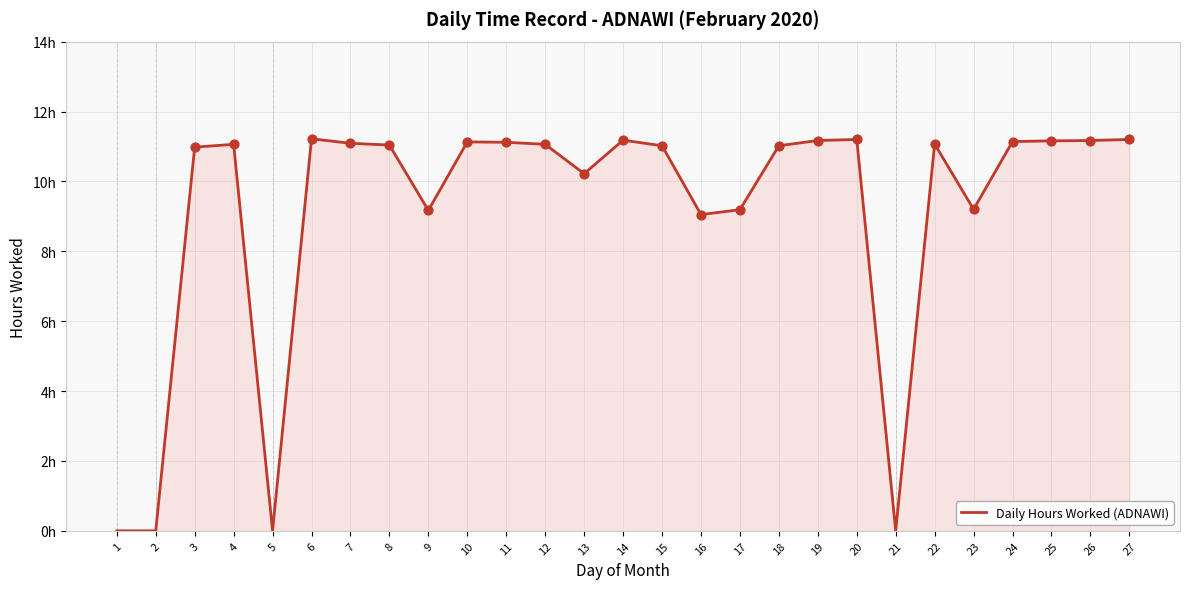

Does the chart have visible grid lines?

Yes